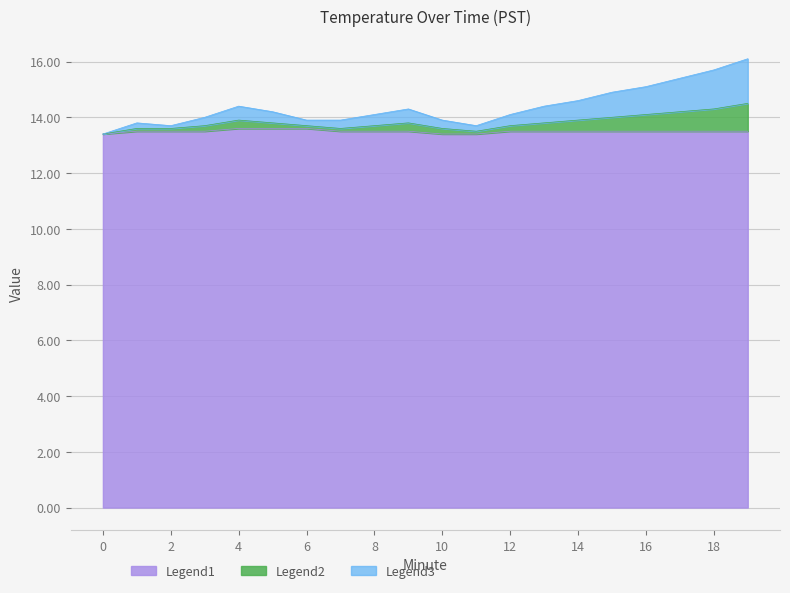

True or false: Legend1 and Legend2 cross at least once.

False